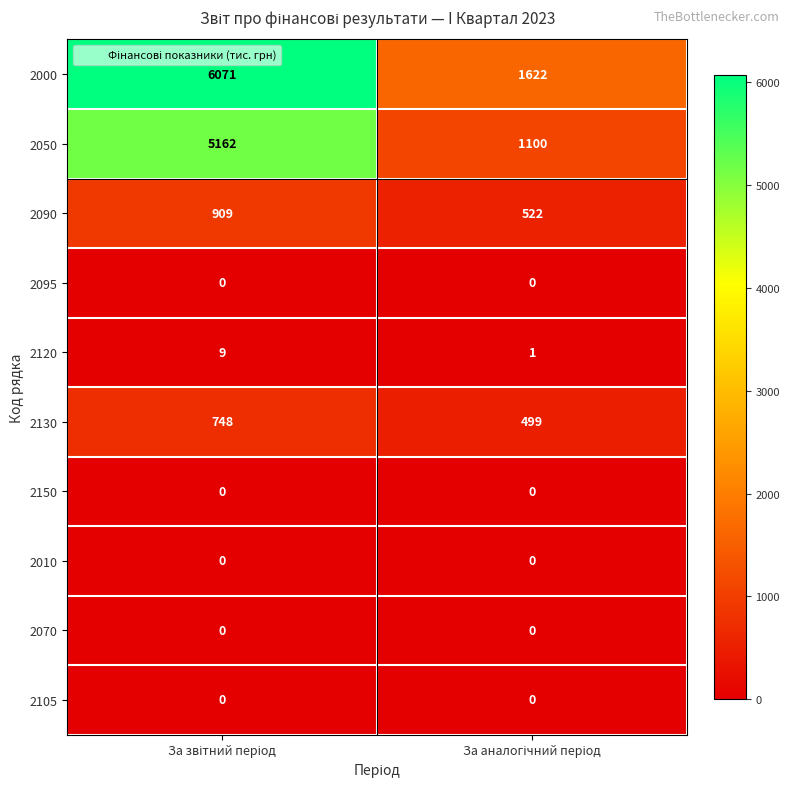

Reading left to right, transcribe all the data shown in this chart.

2000: 6071	1622
2050: 5162	1100
2090: 909	522
2095: 0	0
2120: 9	1
2130: 748	499
2150: 0	0
2010: 0	0
2070: 0	0
2105: 0	0